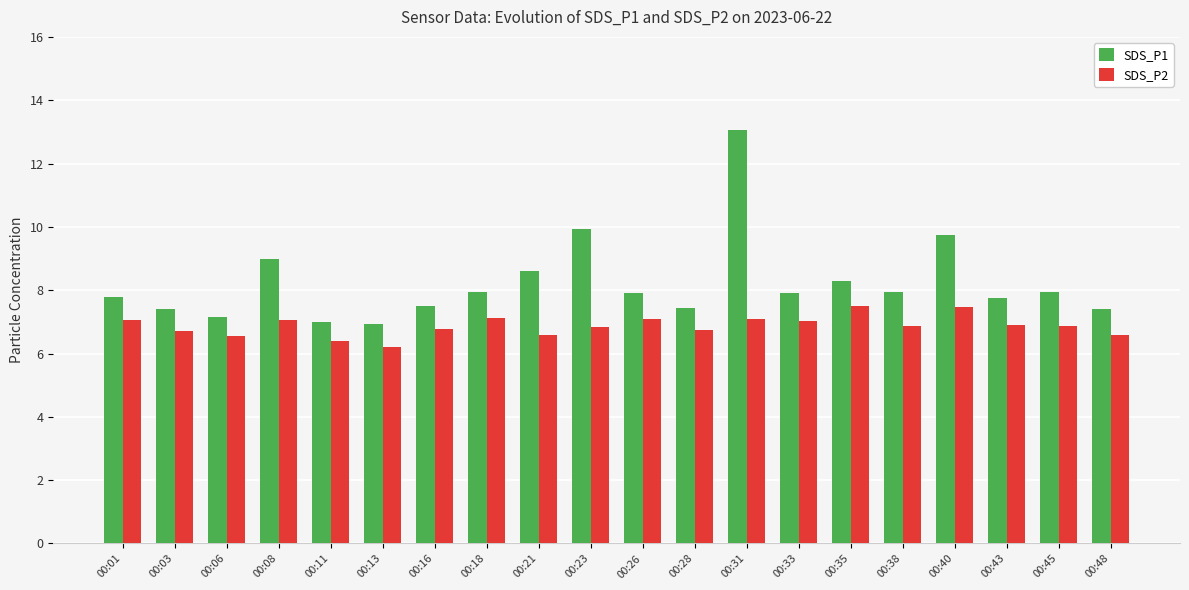

Where is SDS_P2 nearest to the value 6?

00:13